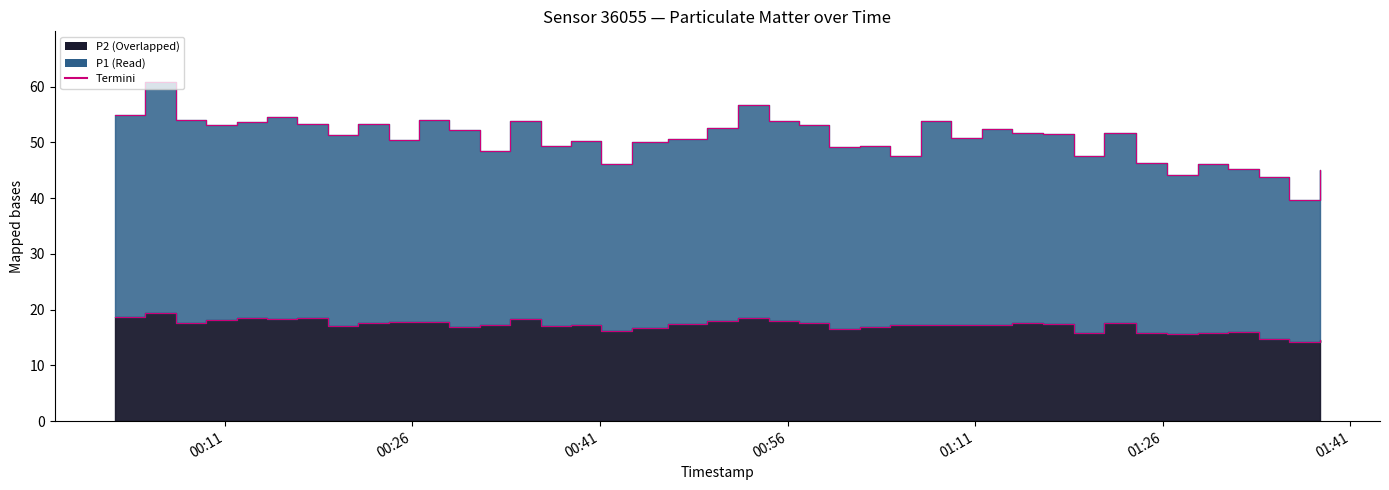

Rank the series by their average value, from highest to lowest.

P1 edge, P2 edge